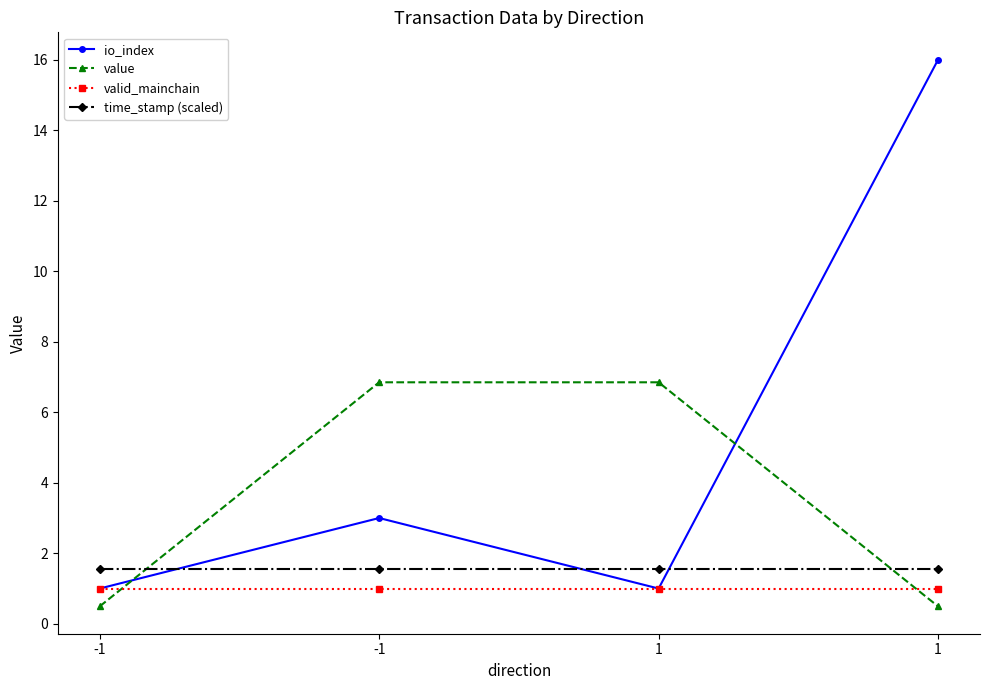

At which category is the sum across all series the highest?

1